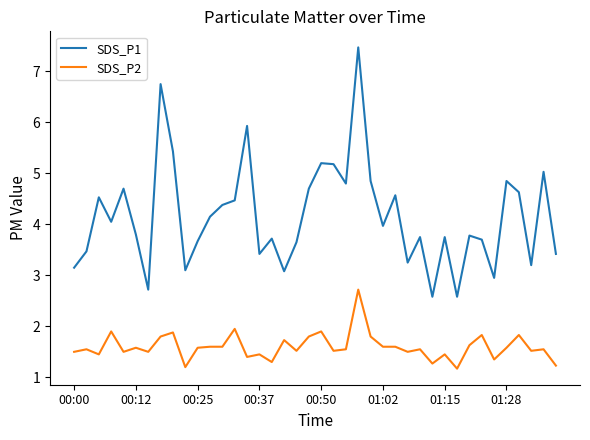

What is the maximum value for SDS_P1?

7.5